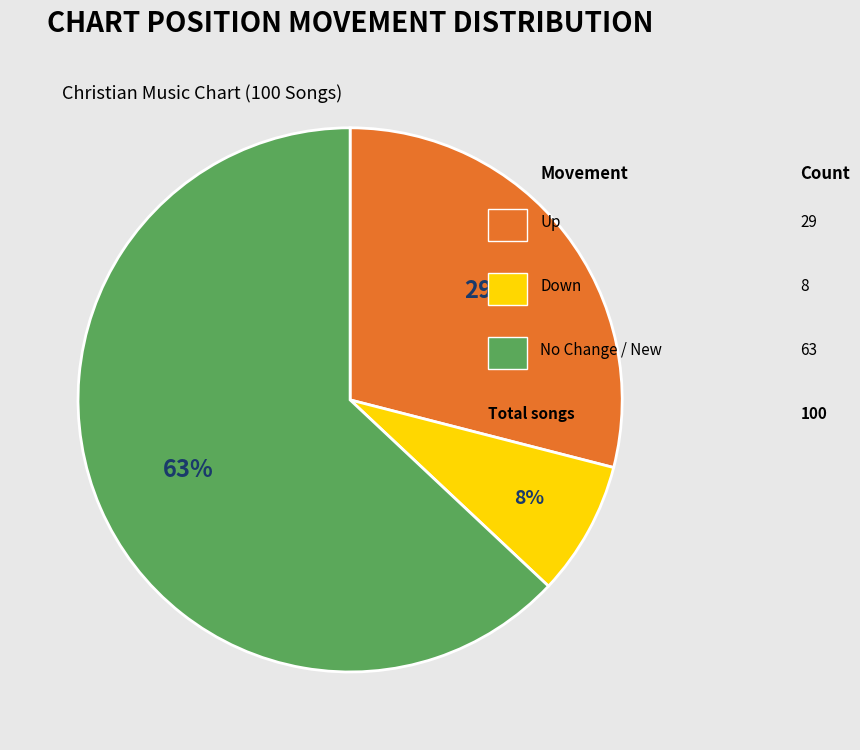

Is there a majority slice in this chart?

Yes